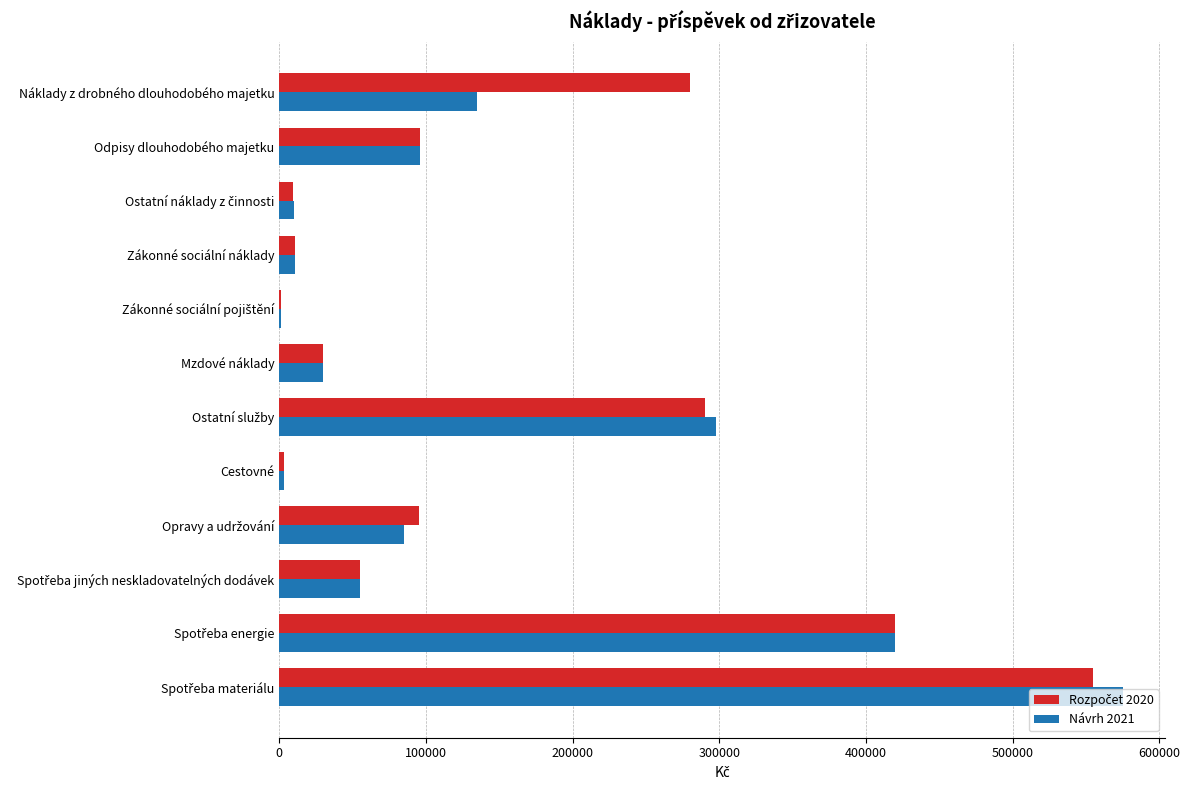

What is the greatest value displayed?

575000